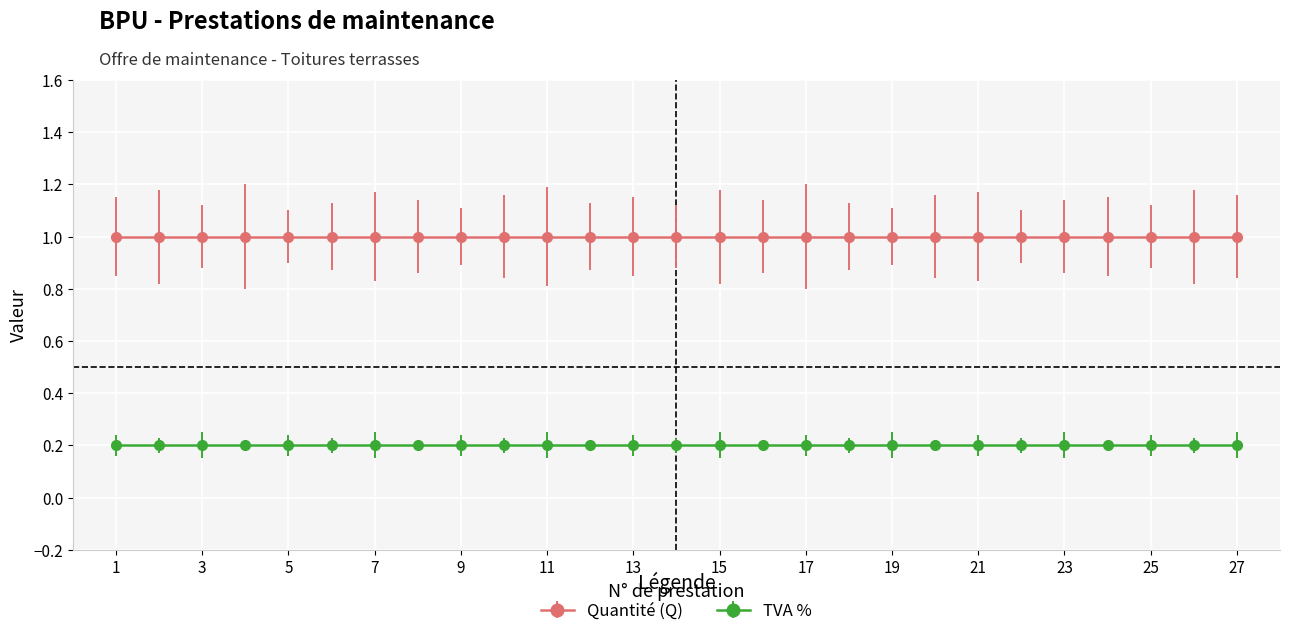

True or false: Quantité (Q) has more than 0 points higher than both neighbors.

False